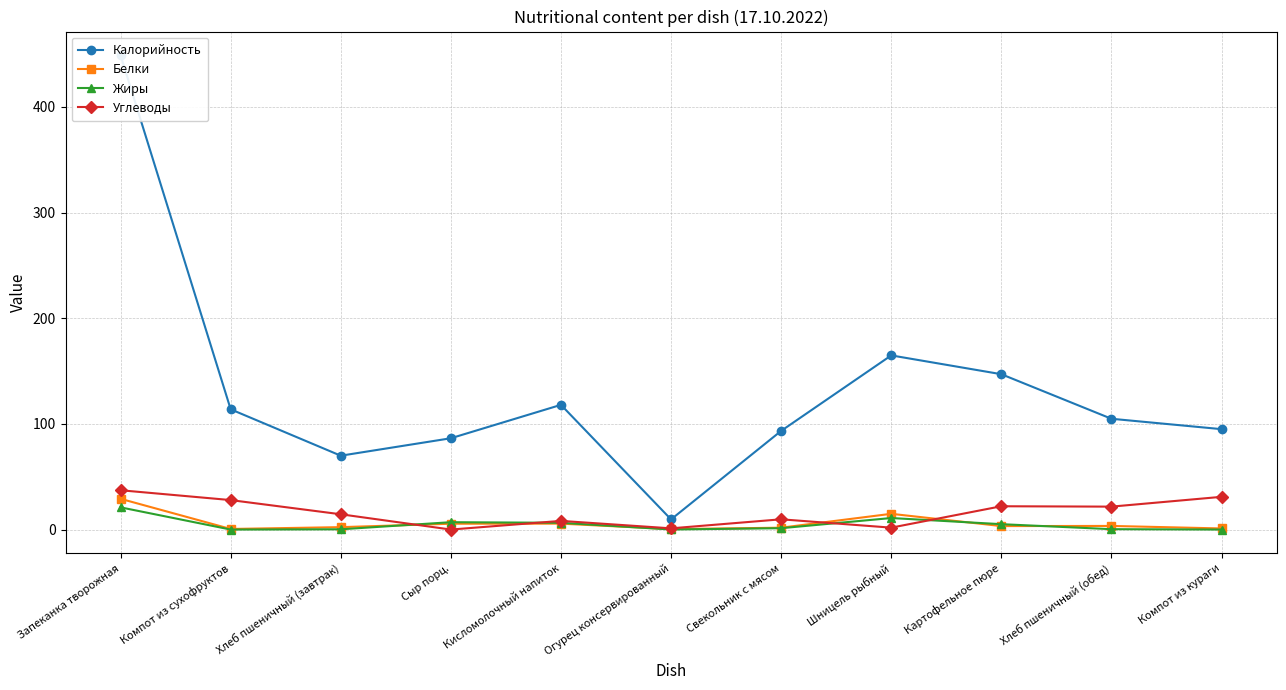

Which series has the largest total across all categories?

Калорийность